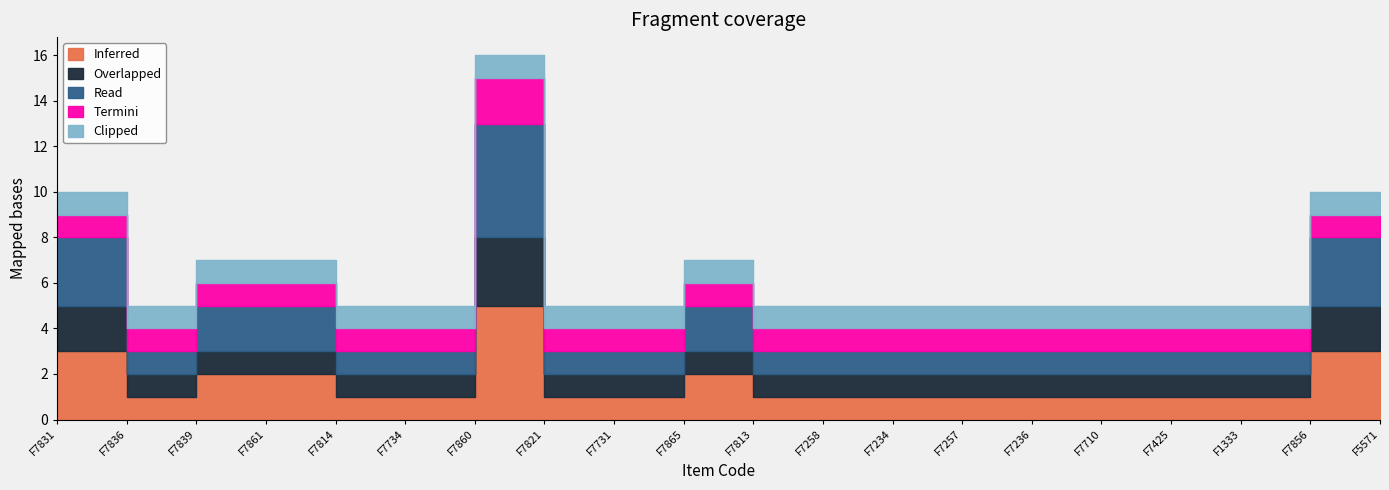

At which label does Clipped reach its minimum?

F7831